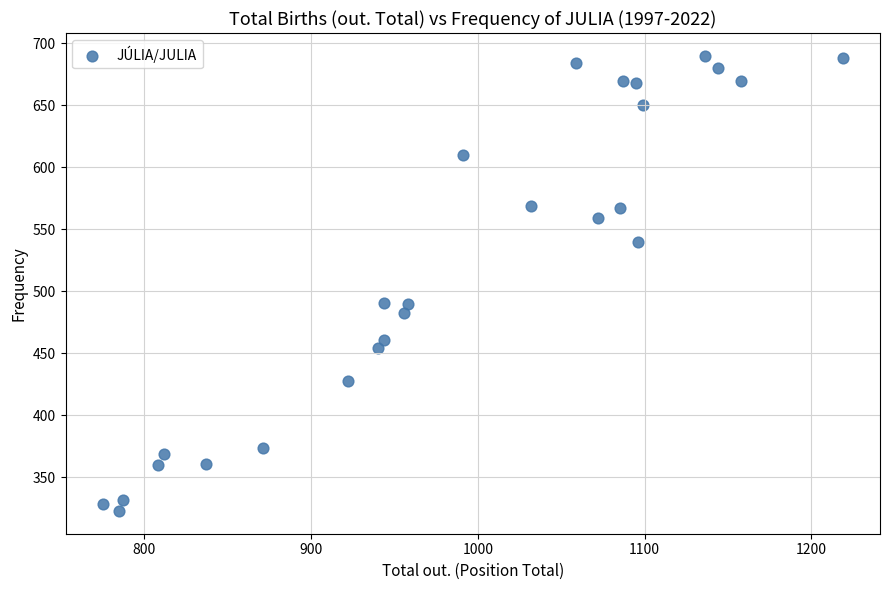

What is the range of X values (max minus min)?

444